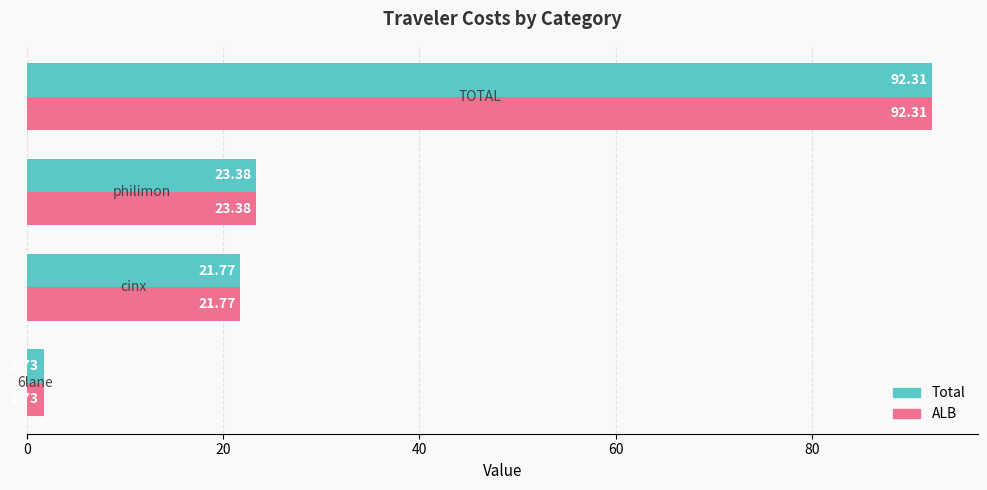

What is the difference between the second highest and second lowest values in the Total series?

1.6